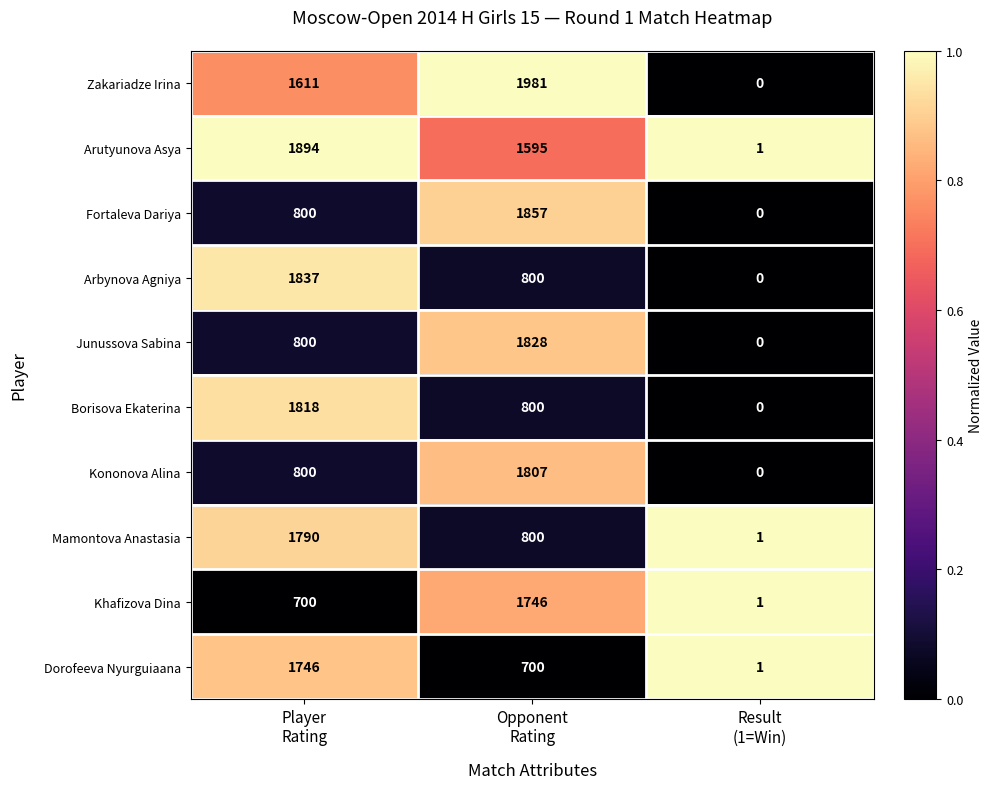

Which series has the largest total across all categories?

Zakariadze Irina